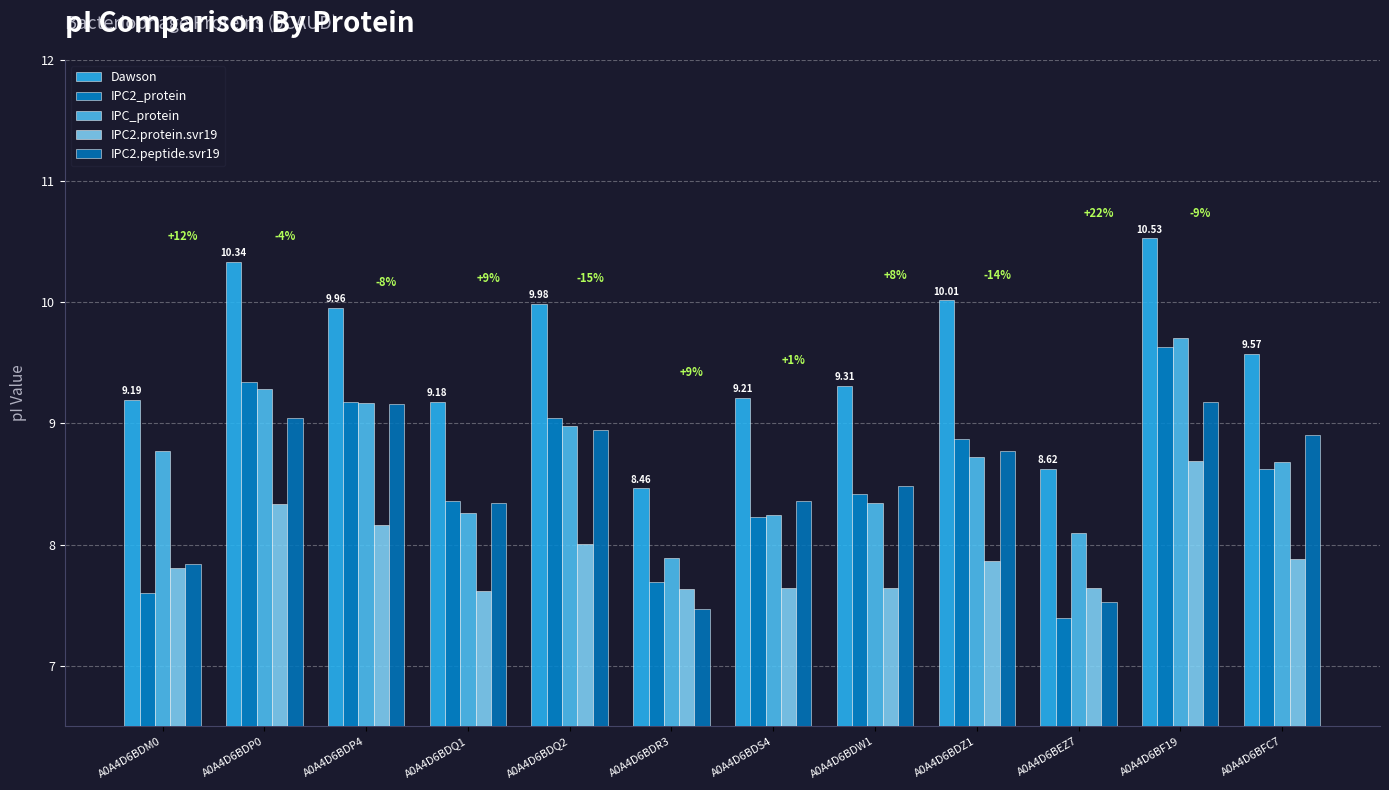

At A0A4D6BDP0, list the series in order from largest to smallest.

Dawson, IPC2_protein, IPC_protein, IPC2.peptide.svr19, IPC2.protein.svr19